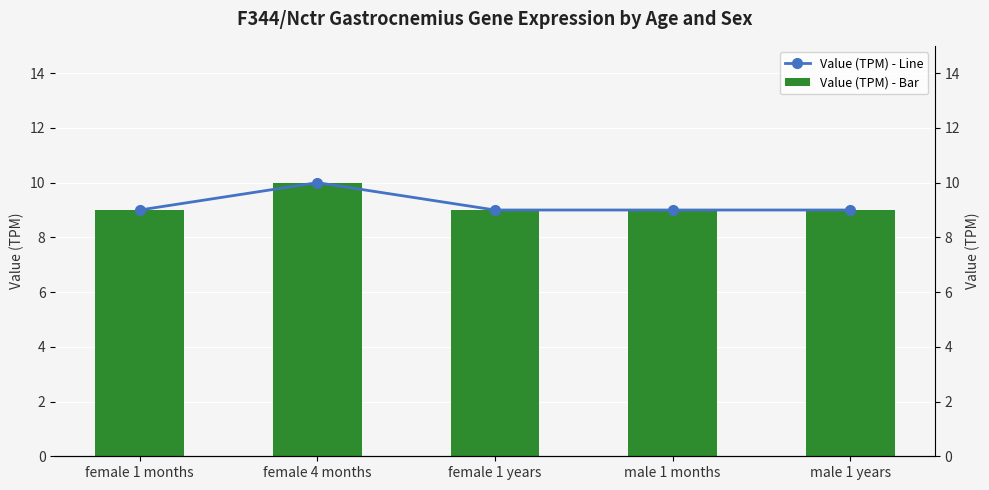

At male 1 years, list the series in order from smallest to largest.

Value (TPM) - Bar, Value (TPM) - Line